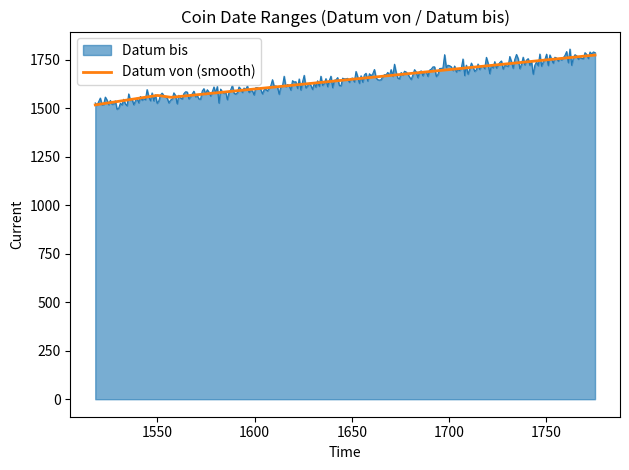

What is the maximum value shown in the chart?

1806.0